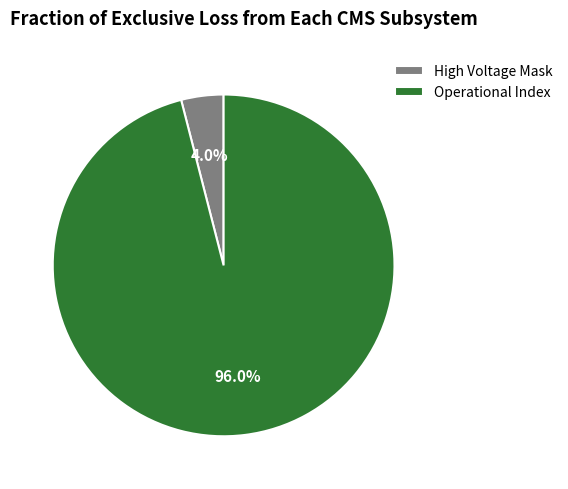

Does Operational Index represent more than half of the total?

Yes